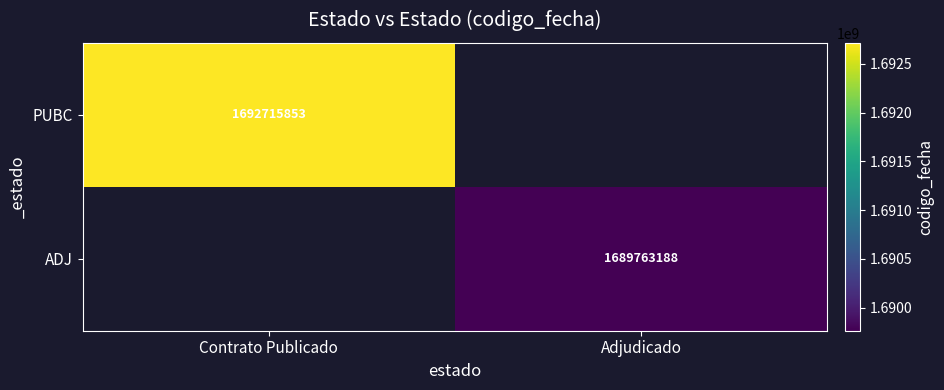

The value of PUBC at Contrato Publicado is 1692715853. True or false?

True